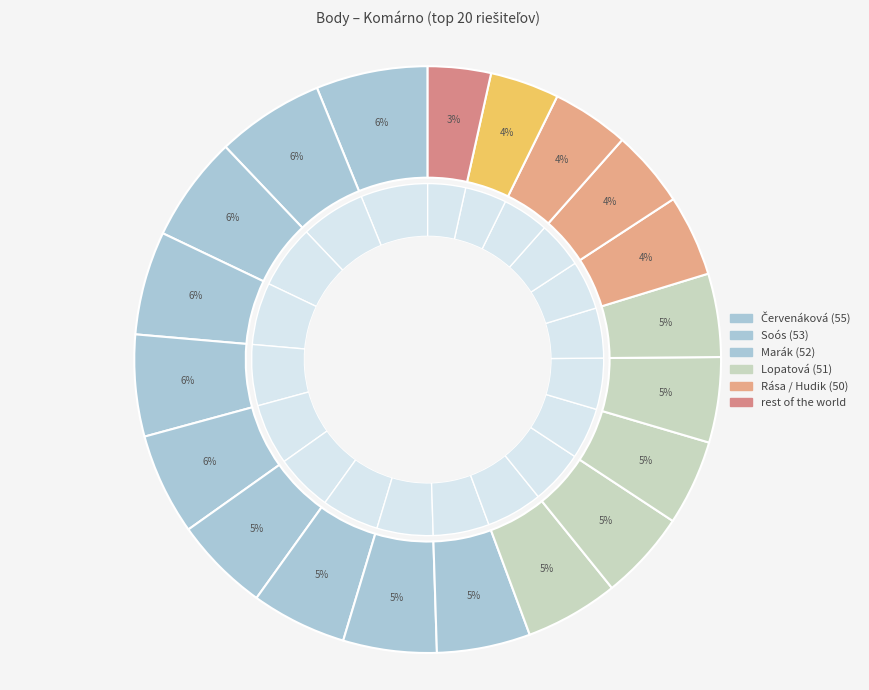

How many segments does this pie chart have?

20